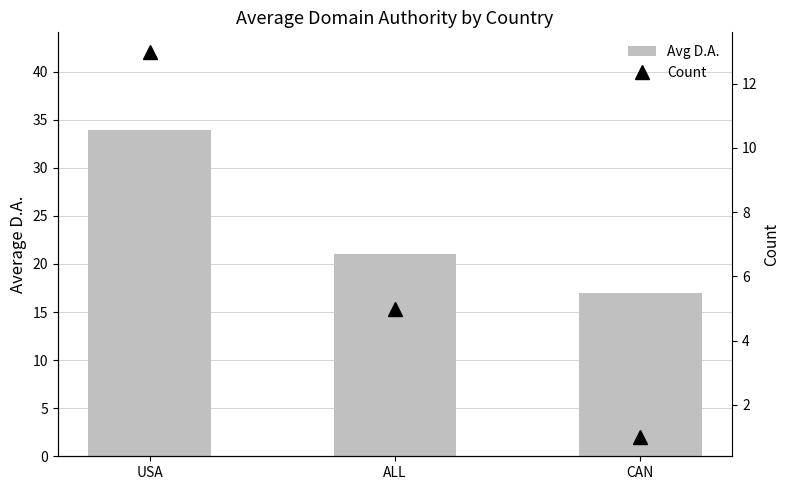

Which category has the lowest value across all series?

CAN